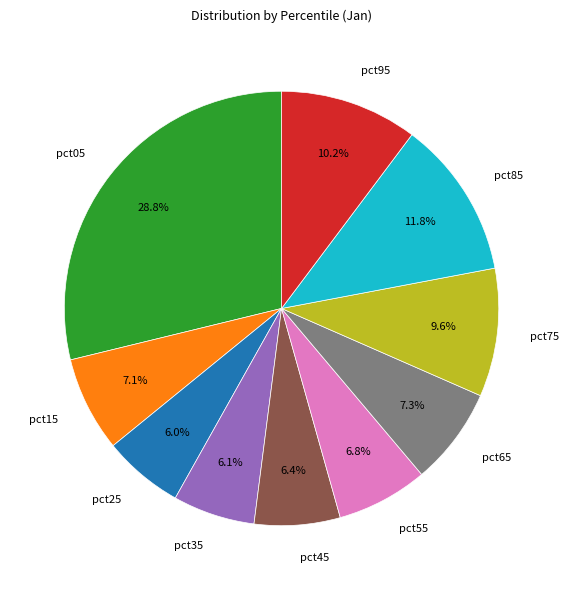

Count the number of slices in the pie.

10